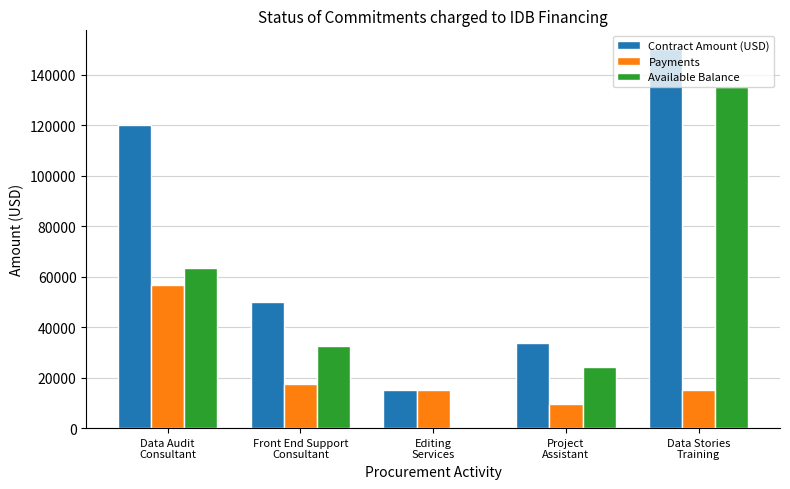

Reading right to left, extract all data points from this chart.

Contract Amount (USD): 150000	33750	15000	50000	120000
Payments: 15000	9375	15000	17316	56490
Available Balance: 135000	24375	0	32684	63510